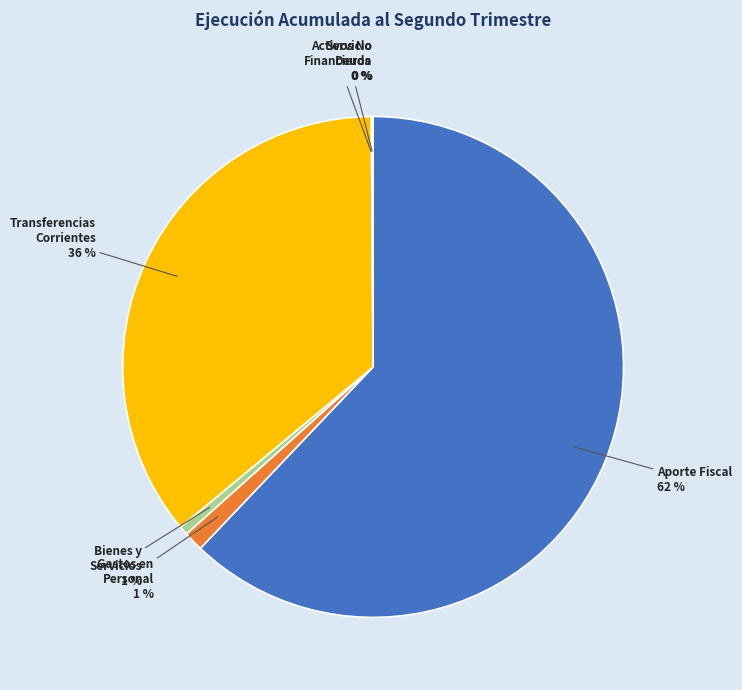

Is there any slice that represents more than half of the pie?

Yes